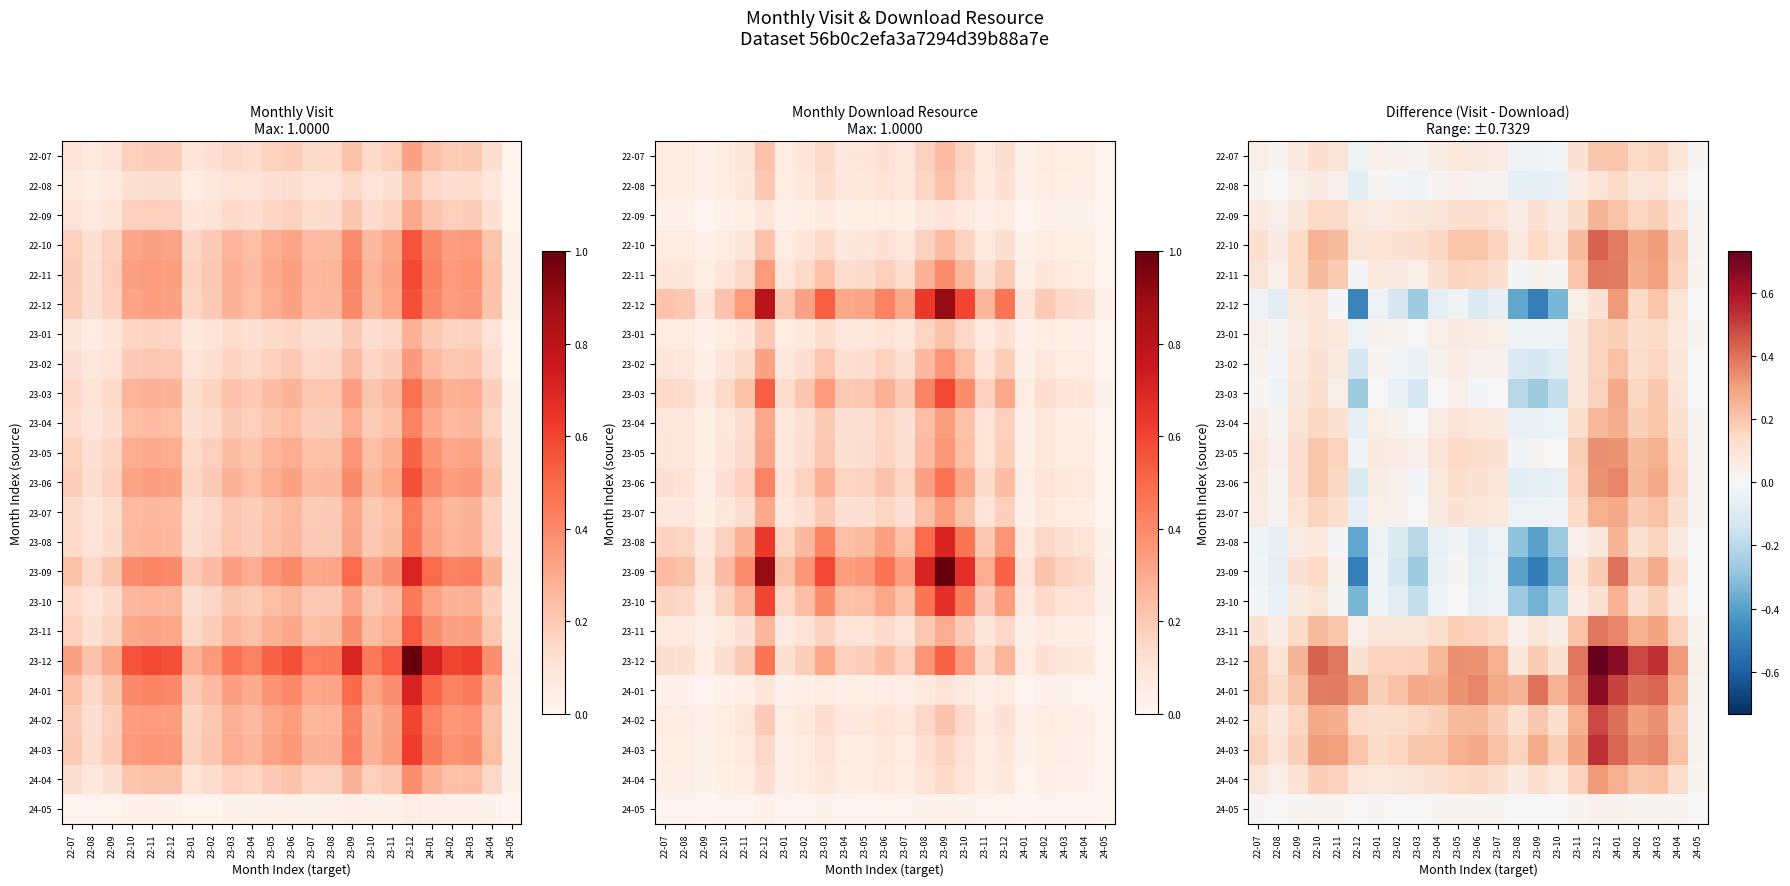

True or false: 23-08 has a value of 0.1 at 23-11.

False